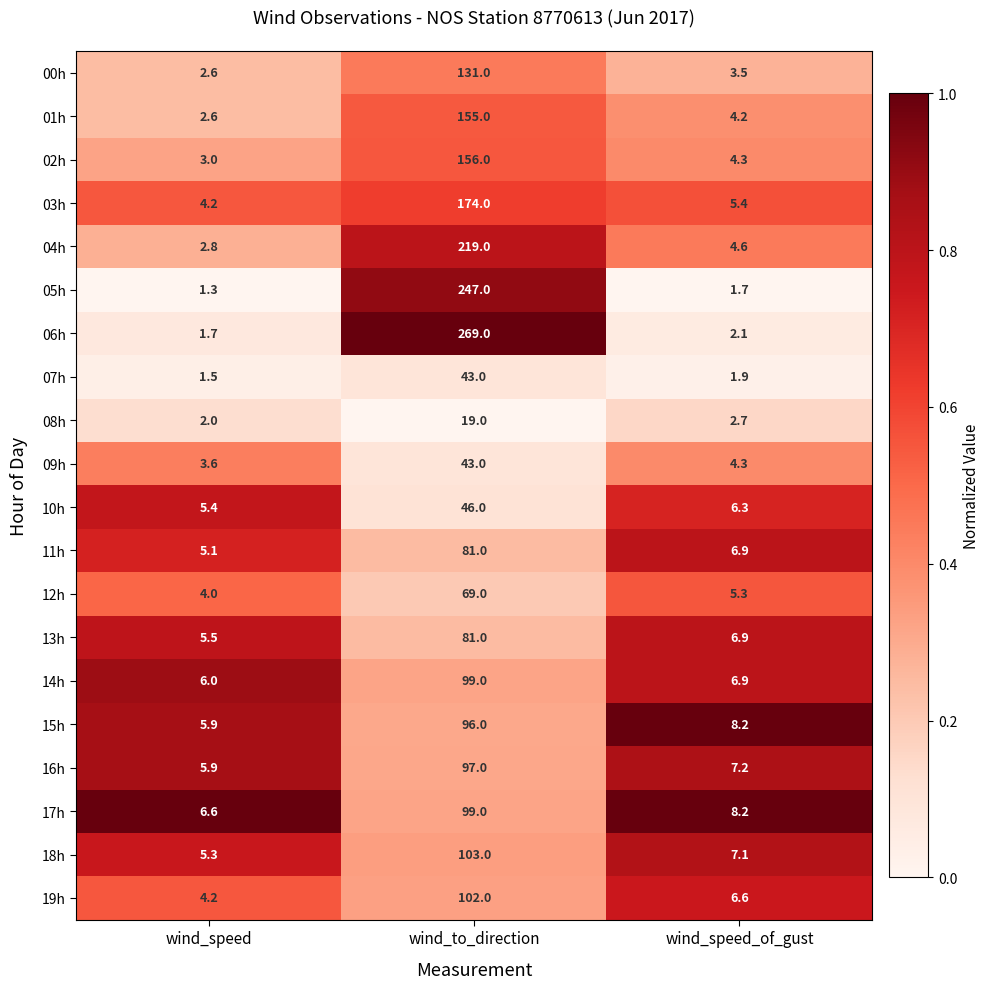

The value of 04h at wind_speed_of_gust is 7.4. True or false?

False